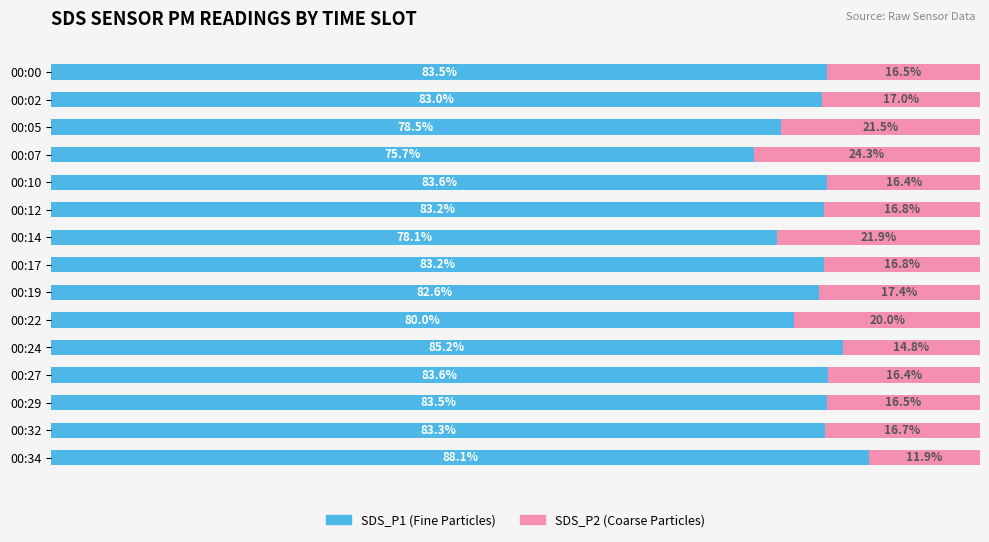

Reading left to right, list all the values displayed in this chart.

SDS_P1: 83.5	83.0	78.5	75.7	83.6	83.2	78.1	83.2	82.6	80.0	85.2	83.6	83.5	83.3	88.1
SDS_P2: 16.5	17.0	21.5	24.3	16.4	16.8	21.9	16.8	17.4	20.0	14.8	16.4	16.5	16.7	11.9